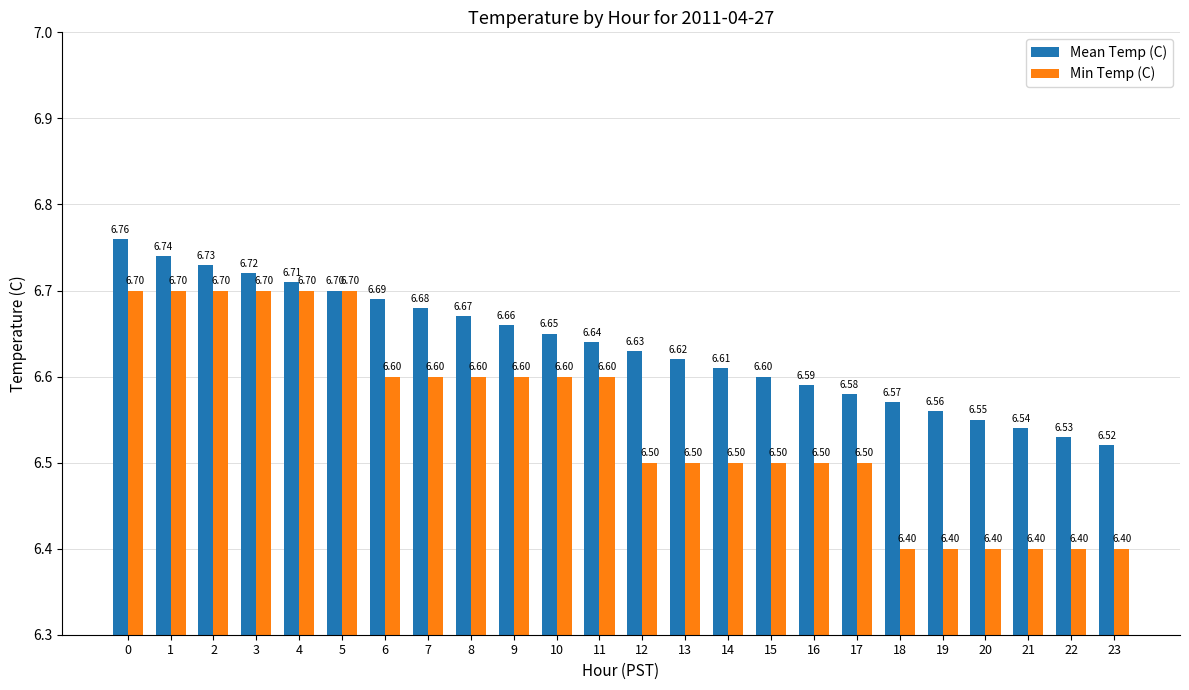

What is the difference between the maximum and minimum values in the Min Temp (C) series?

0.3